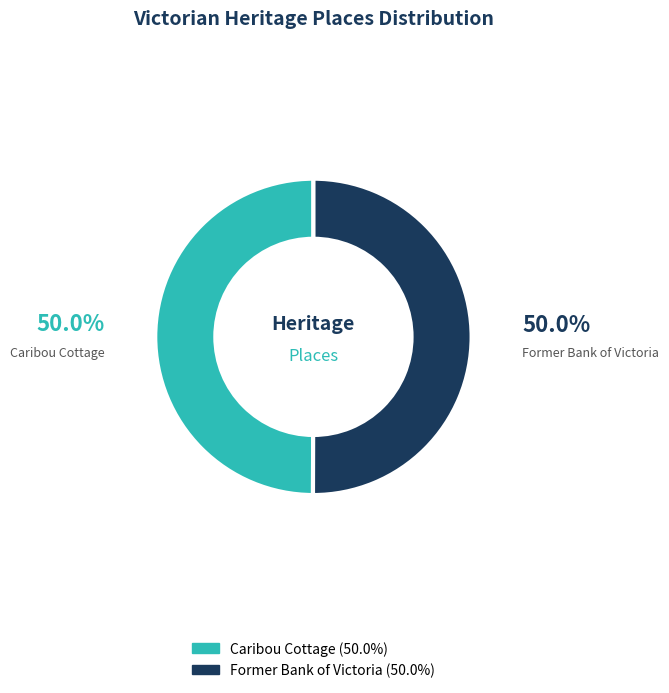

How many slices are in this pie chart?

2